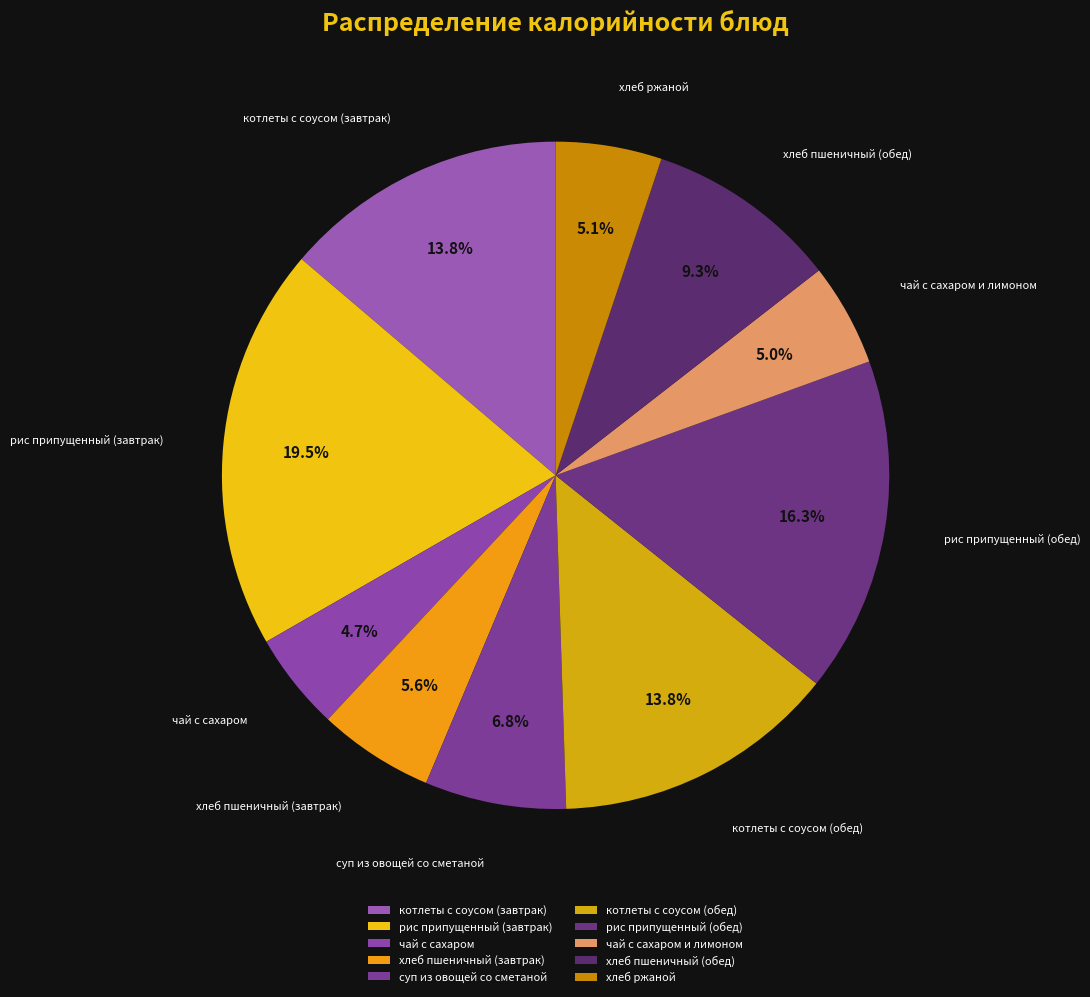

Approximately how many times larger is the value at рис припущенный (завтрак) compared to рис припущенный (обед)?

1.2